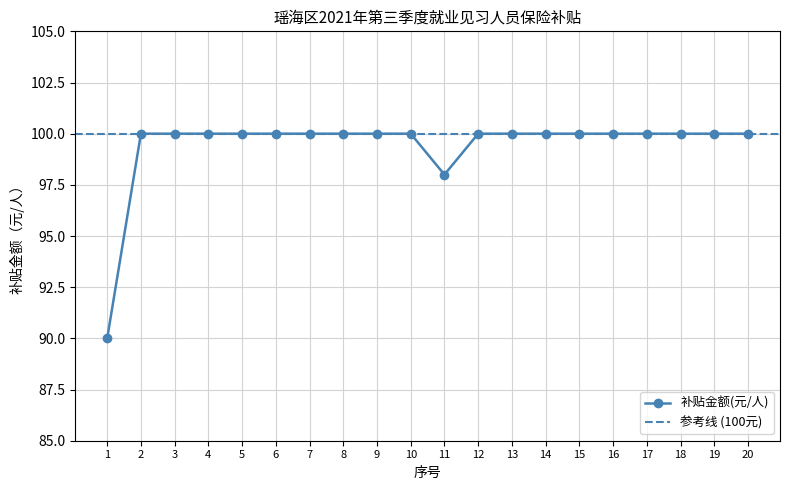

The value at 17 is 100. True or false?

True